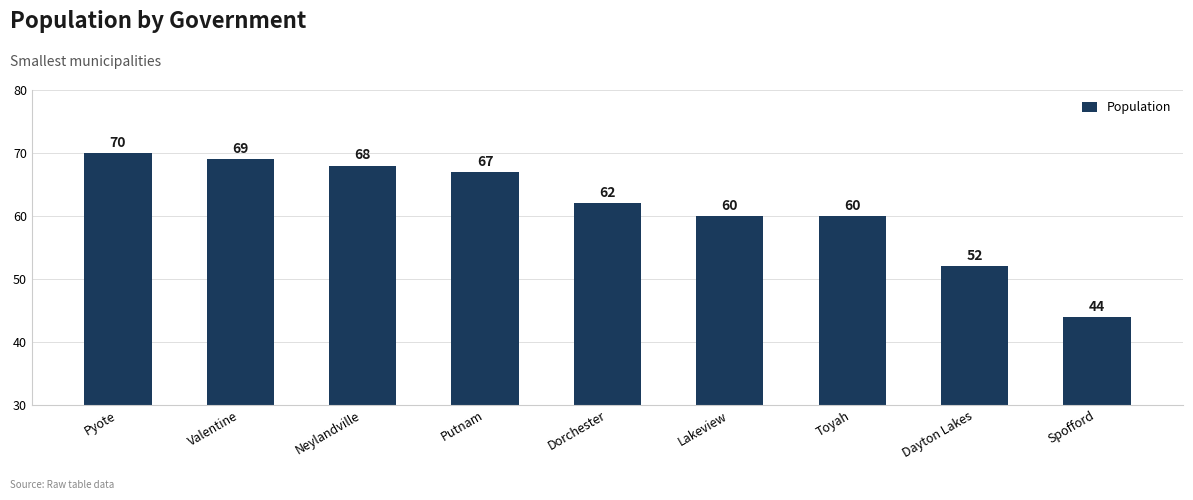

What position from the left is Valentine?

2